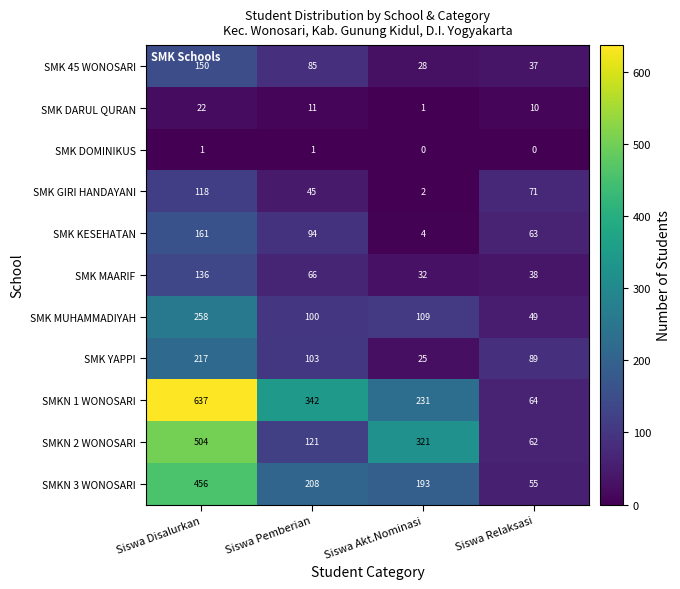

List the series in order of their peak value, lowest first.

SMK DOMINIKUS, SMK DARUL QURAN, SMK GIRI HANDAYANI, SMK MAARIF, SMK 45 WONOSARI, SMK KESEHATAN, SMK YAPPI, SMK MUHAMMADIYAH, SMKN 3 WONOSARI, SMKN 2 WONOSARI, SMKN 1 WONOSARI